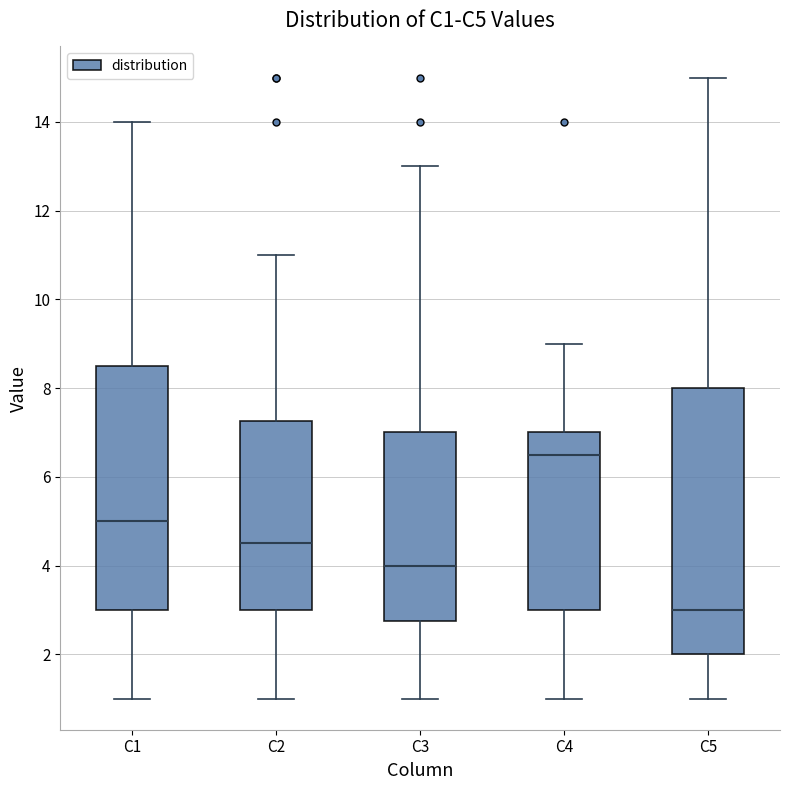

Which box has the lowest median line?

C5